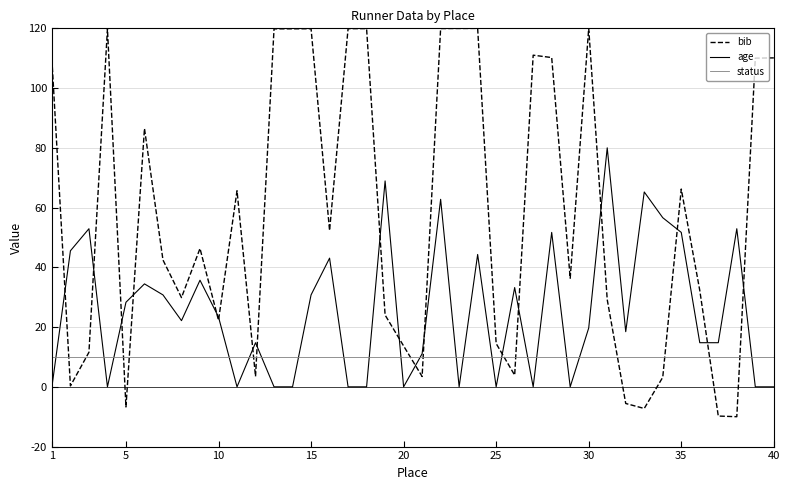

What is the lowest value of the bib series?

-10.0